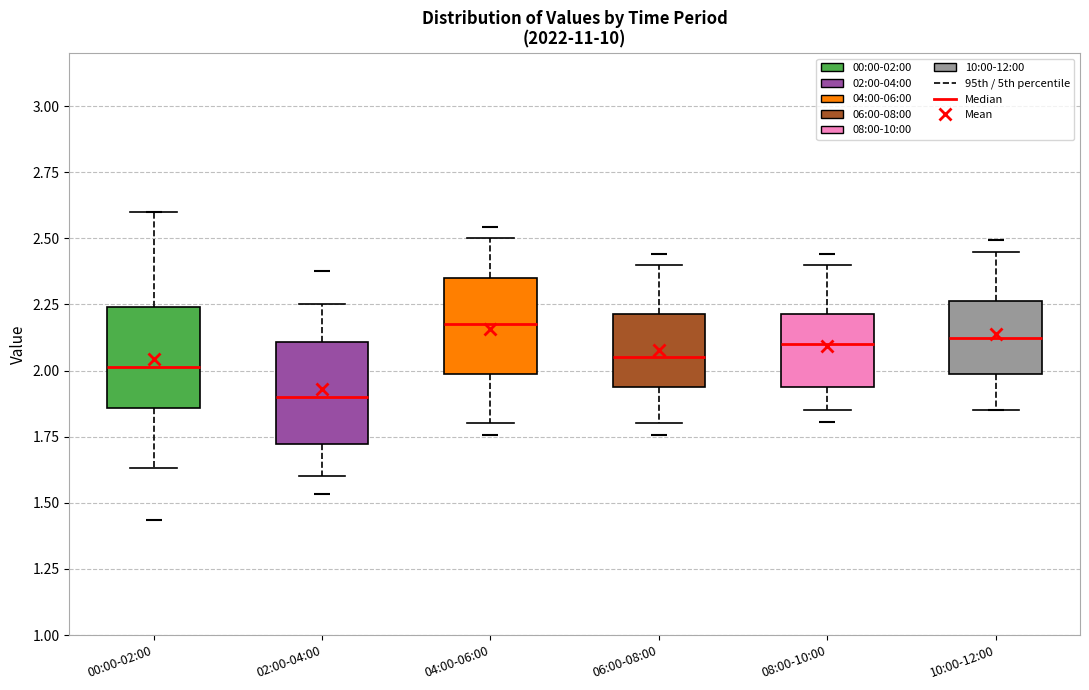

Reading left to right, transcribe this box plot: for each box, give where its median line is, the range the box spans, and where its two whiskers end, as read against the y-axis. The values are not printed on the chart, so give them approximately, as read against the axis.

00:00-02:00: median 2.00, box 1.85 to 2.25, whiskers 1.65 to 2.60
02:00-04:00: median 1.90, box 1.70 to 2.10, whiskers 1.60 to 2.25
04:00-06:00: median 2.20, box 2.00 to 2.35, whiskers 1.80 to 2.50
06:00-08:00: median 2.05, box 1.95 to 2.20, whiskers 1.80 to 2.40
08:00-10:00: median 2.10, box 1.95 to 2.20, whiskers 1.85 to 2.40
10:00-12:00: median 2.15, box 2.00 to 2.25, whiskers 1.85 to 2.45